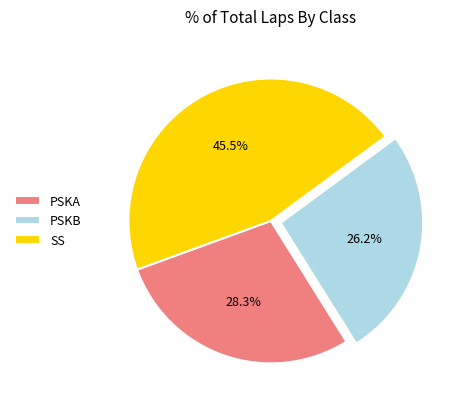

Does PSKA represent more than half of the total?

No